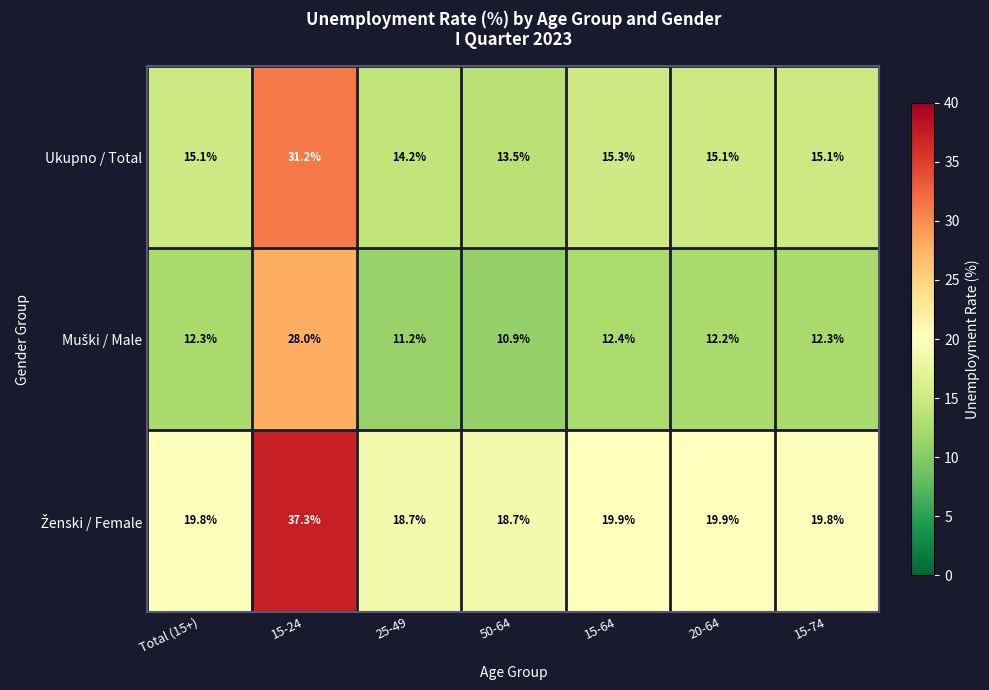

What is the total value across all series at 15-64?

47.6